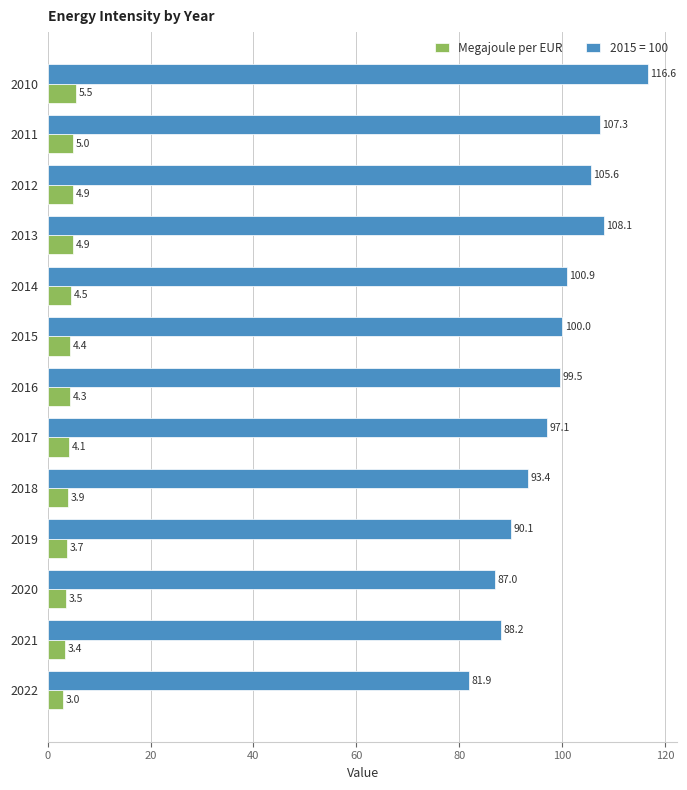

At how many categories does at least one series exceed 82?

12